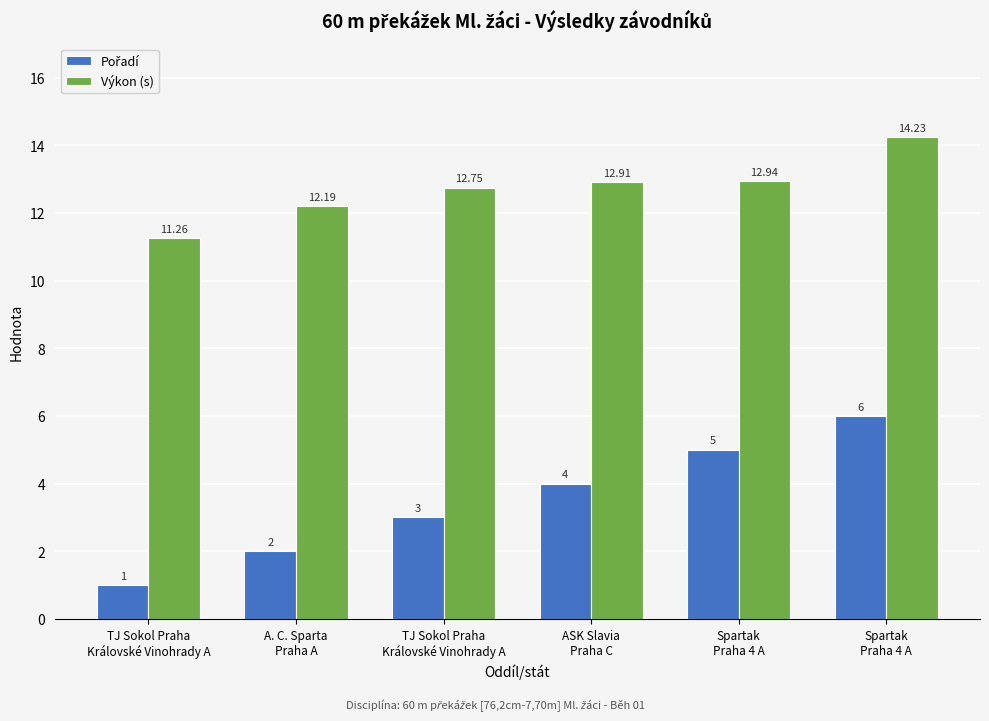

How many distinct data groups are displayed?

2